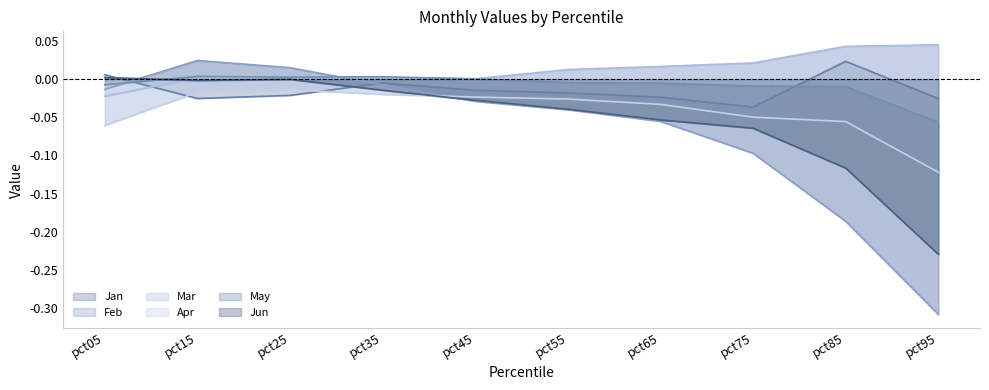

Which has a higher value, pct45 or pct65?

pct45